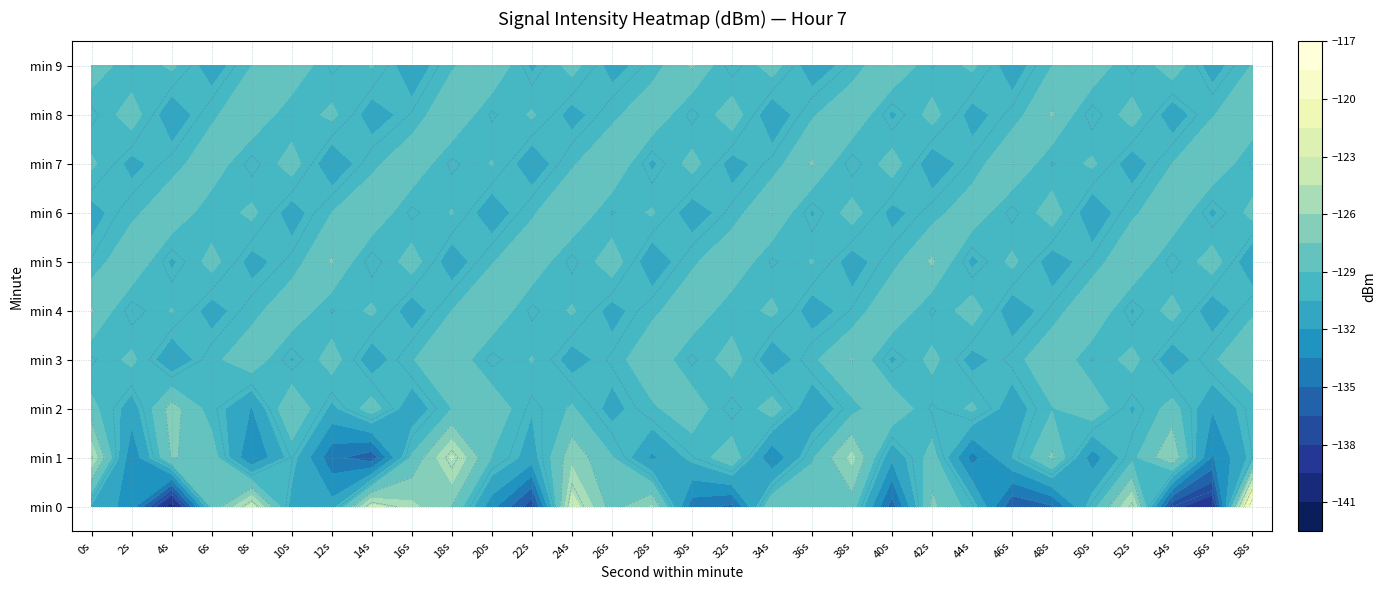

Rank the categories by min 2 value from lowest to highest.

8s, 56s, 36s, 16s, 46s, 2s, 26s, 12s, 52s, 32s, 22s, 42s, 6s, 58s, 38s, 28s, 48s, 18s, 24s, 44s, 0s, 54s, 14s, 34s, 30s, 50s, 20s, 40s, 10s, 4s